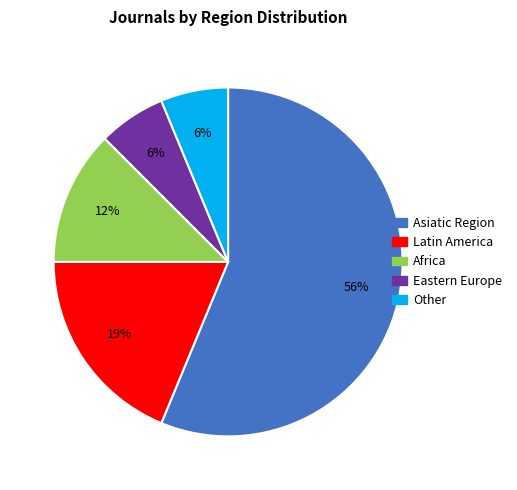

Is there any slice that represents more than half of the pie?

Yes